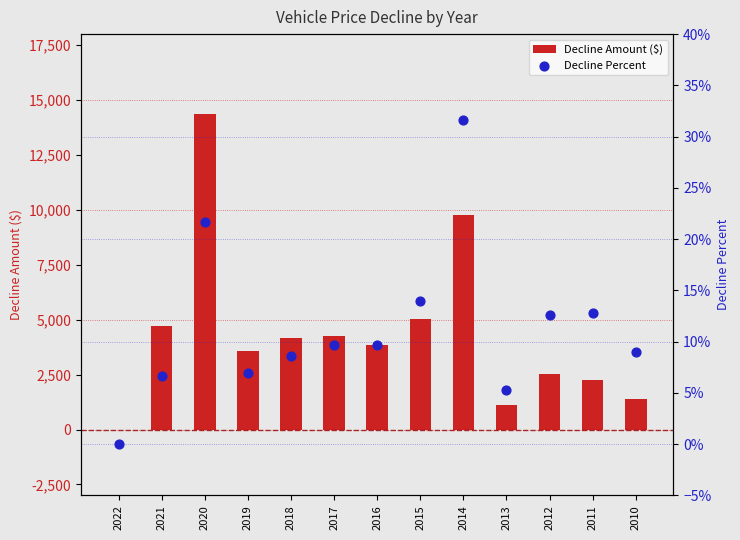

At how many categories does at least one series exceed 13953?

1